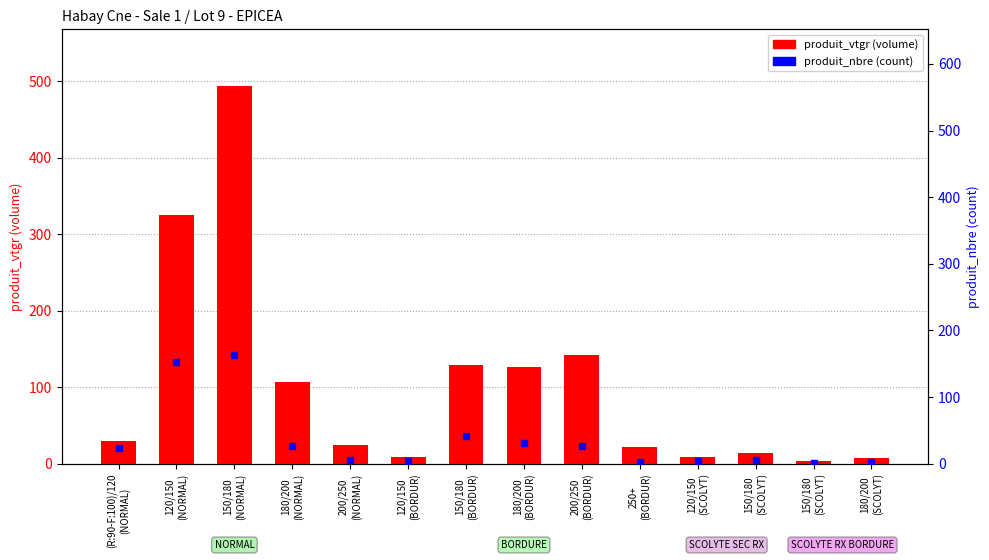

Which series reaches the maximum Y coordinate?

produit_vtgr